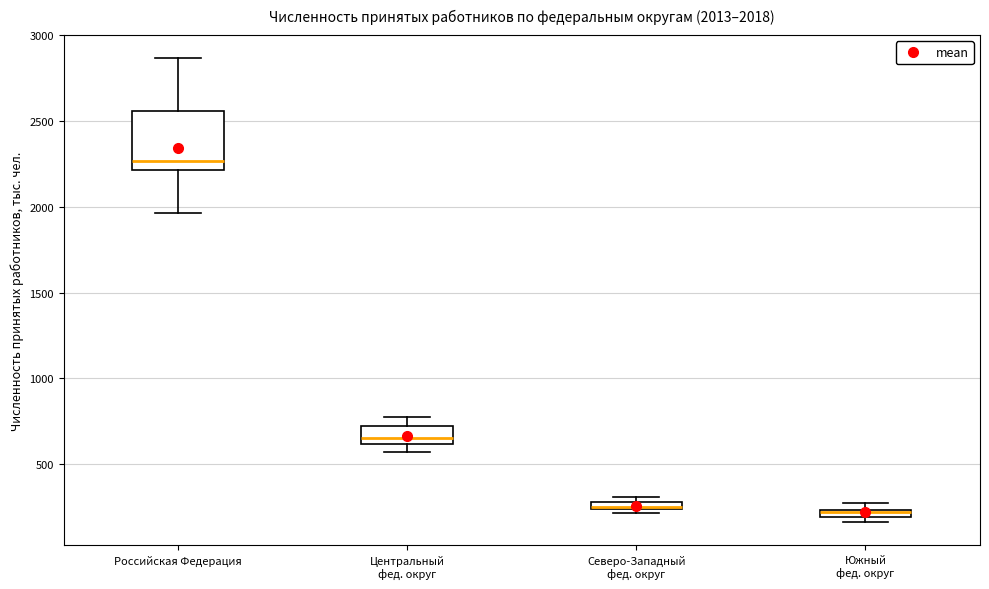

Comparing the boxes themselves (not the whiskers), which one is the tallest?

Российская Федерация